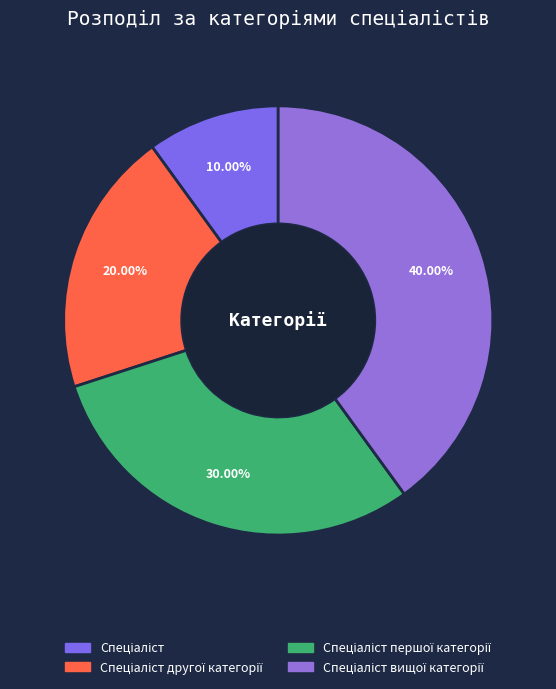

What is the total percentage of Спеціаліст другої категорії and Спеціаліст першої категорії?

50.0%